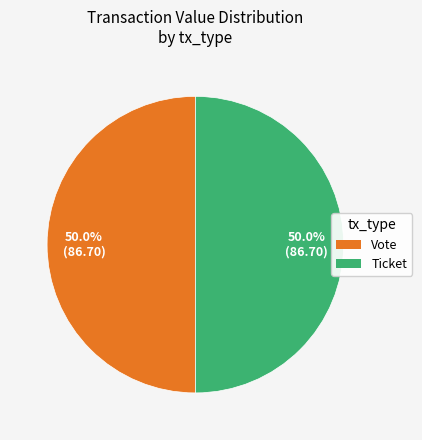

What percentage do Ticket and Vote together represent?

100.0%